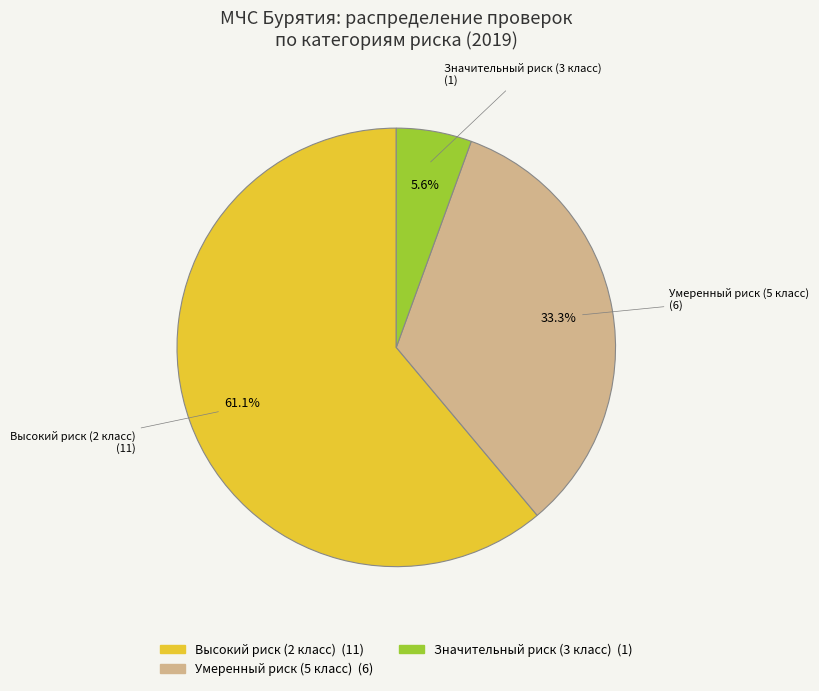

Rank the categories by value from highest to lowest.

Высокий риск (2 класс), Умеренный риск (5 класс), Значительный риск (3 класс)